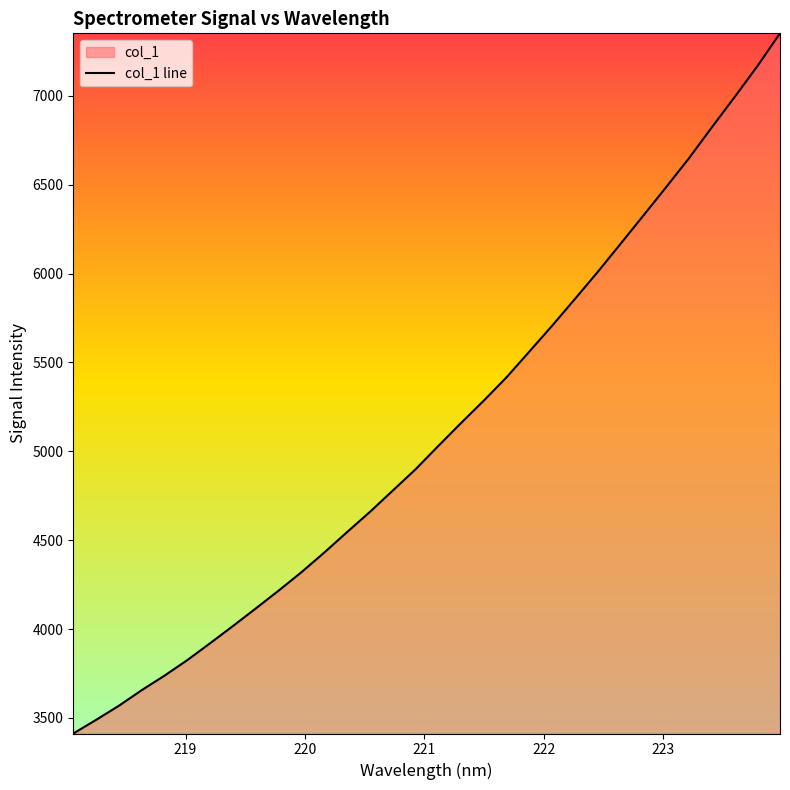

What is the smallest value displayed?

3412.0